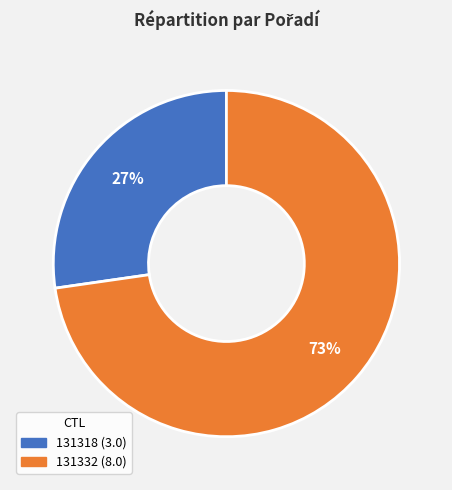

Combined, do 131332 and 131318 account for over 50%?

Yes